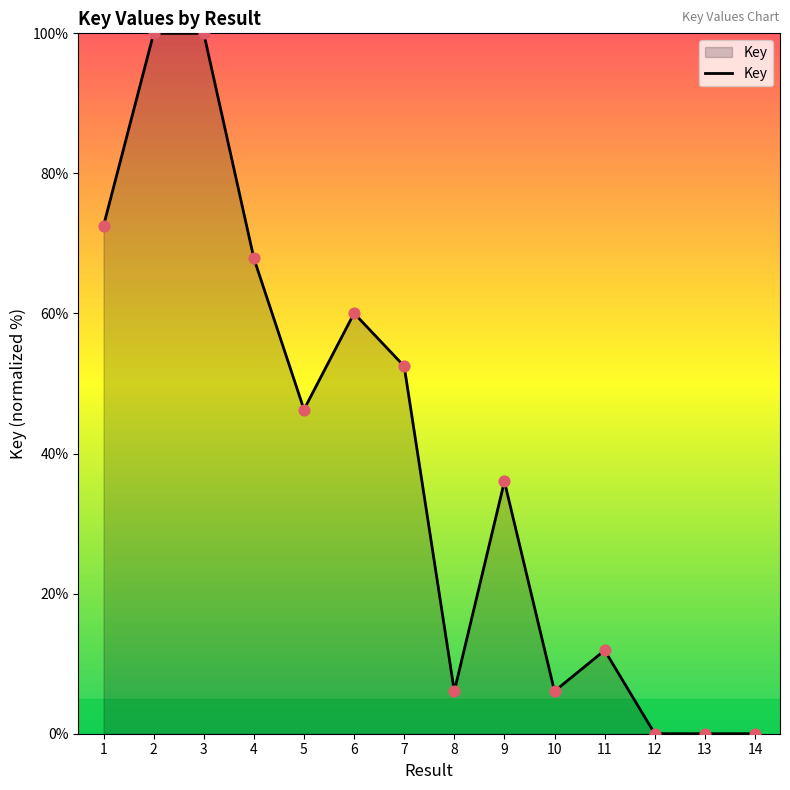

What is the change in value from 7 to 9?

-16.4